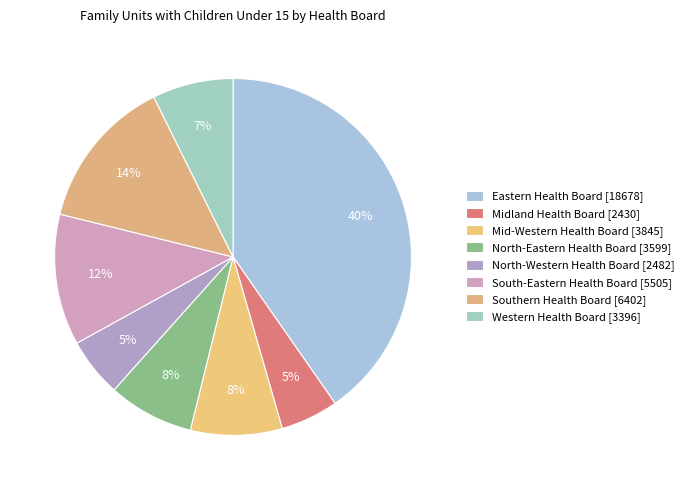

Is there a majority slice in this chart?

No